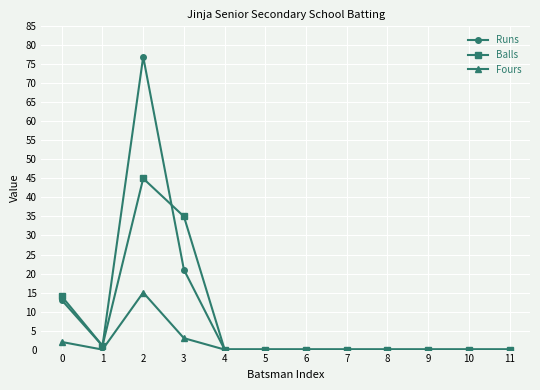

What is the difference between the second highest and minimum values in the Balls series?

35